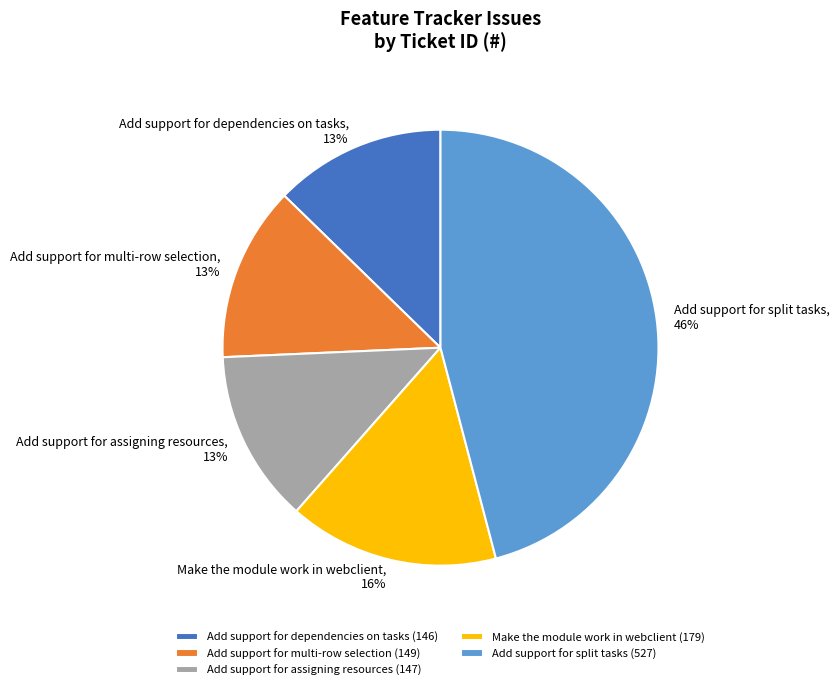

To the nearest percent, what percentage of the pie is Add support for dependencies on tasks?

13%